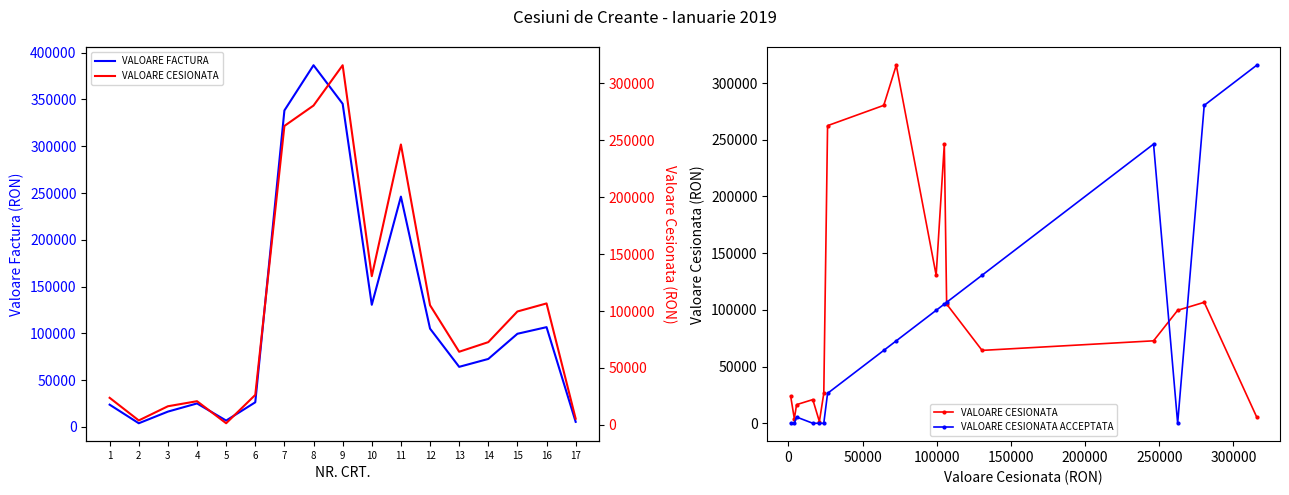

List the labels in order of VALOARE FACTURA value, smallest first.

2, 17, 5, 3, 1, 4, 6, 13, 14, 15, 12, 16, 10, 11, 7, 9, 8